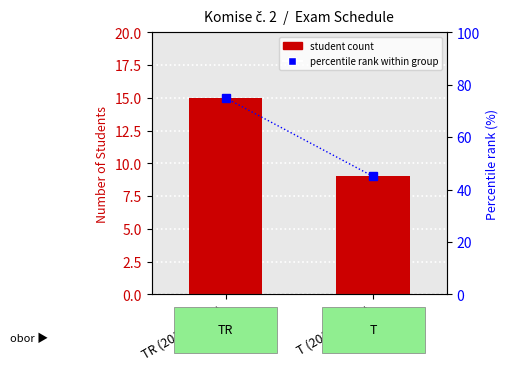

Is the value of student count at T (2018-06-14) greater than the value of percentile rank within group at T (2018-06-14)?

No